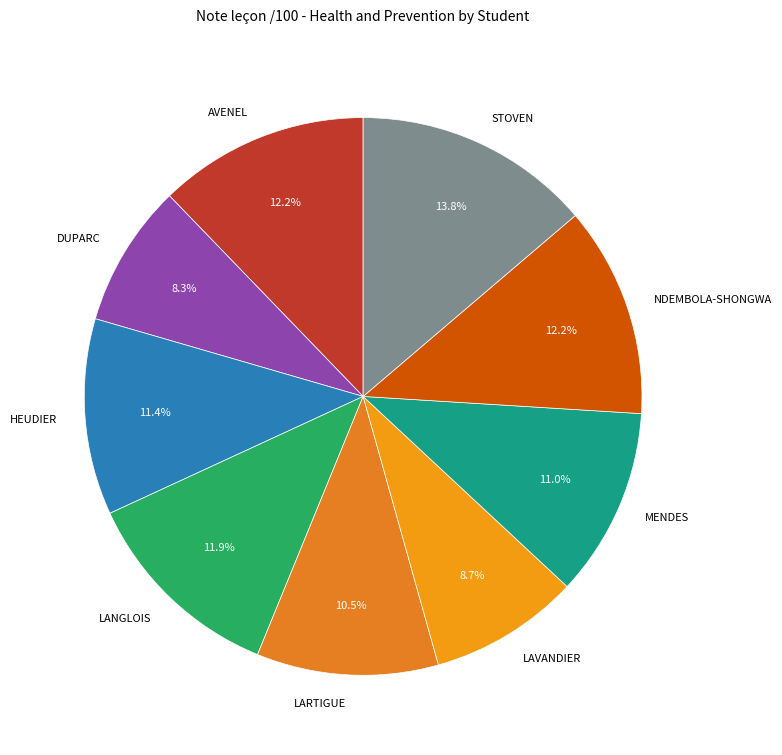

Between LARTIGUE and HEUDIER, which is larger?

HEUDIER